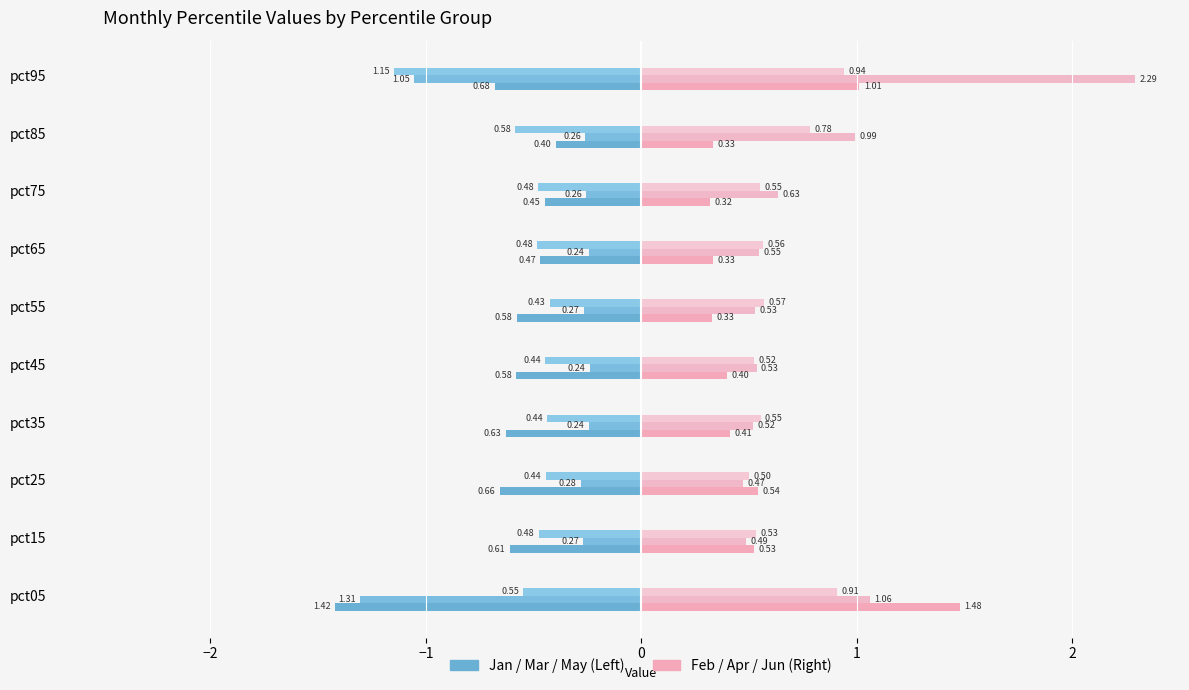

How many series are shown in this chart?

6